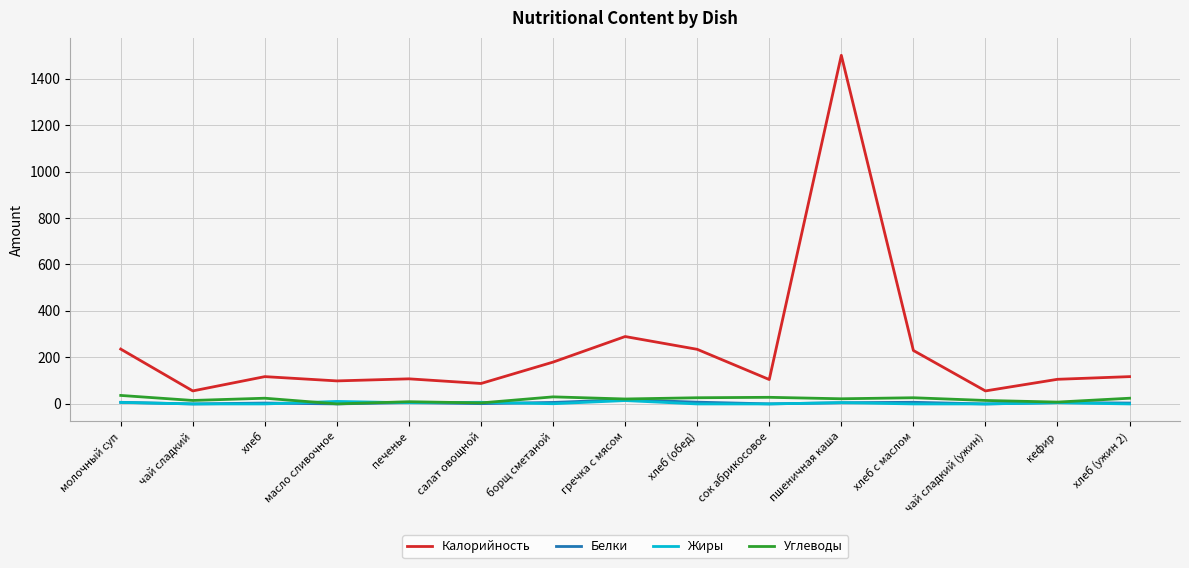

What is the maximum value shown in the chart?

1500.0